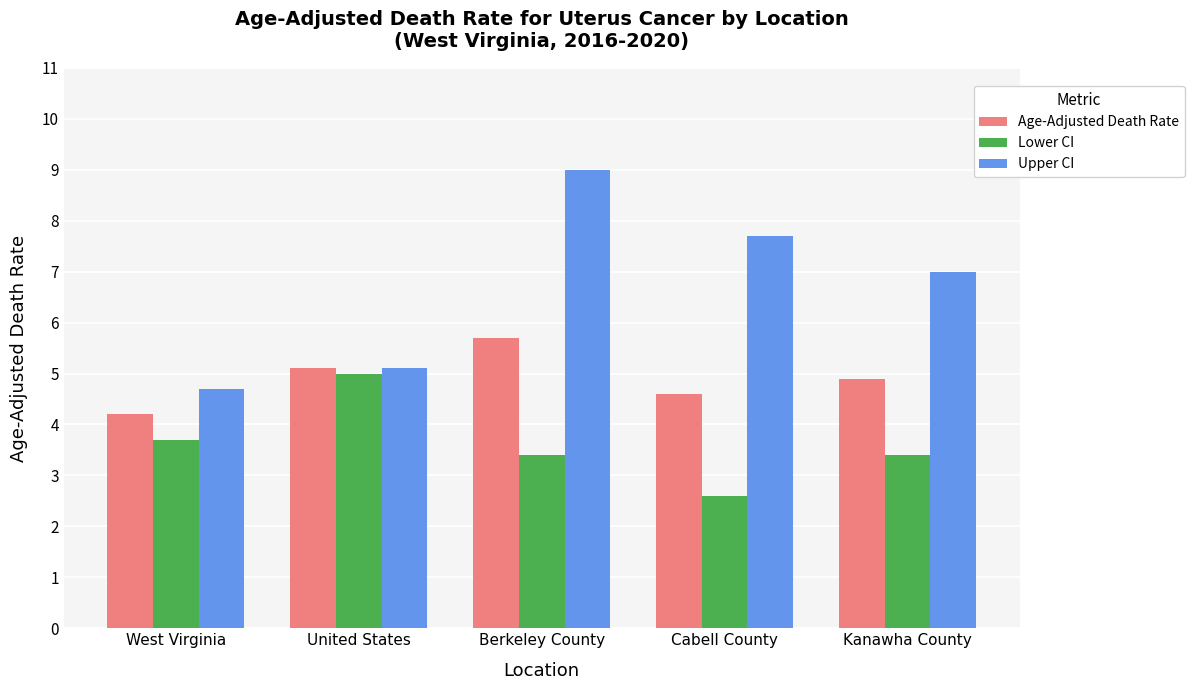

At which category is the sum across all series the highest?

Berkeley County